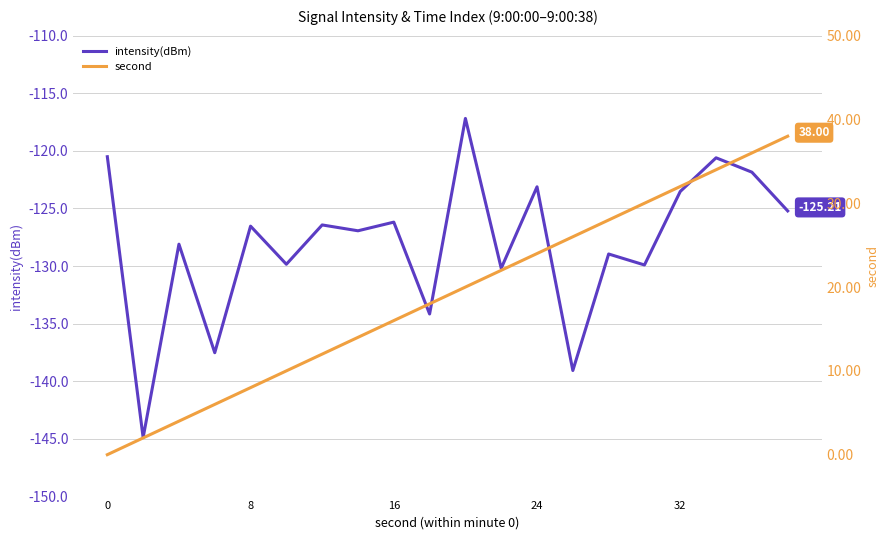

True or false: intensity(dBm) has a value of -134.2 at 9.

True